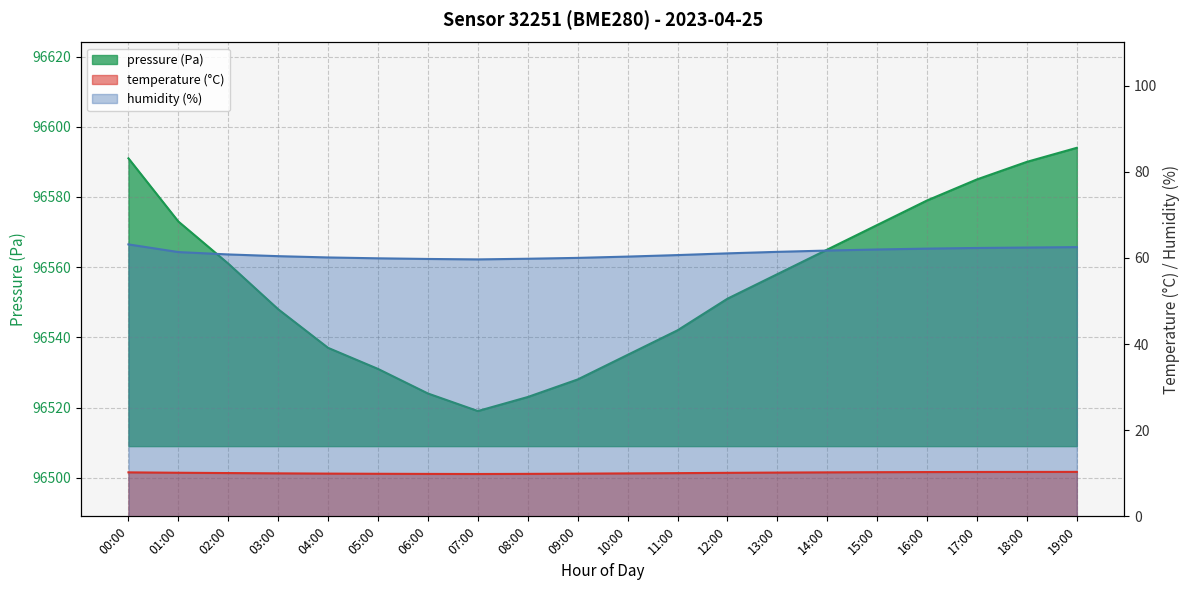

The humidity series shows 61.0 at 12:00. True or false?

True